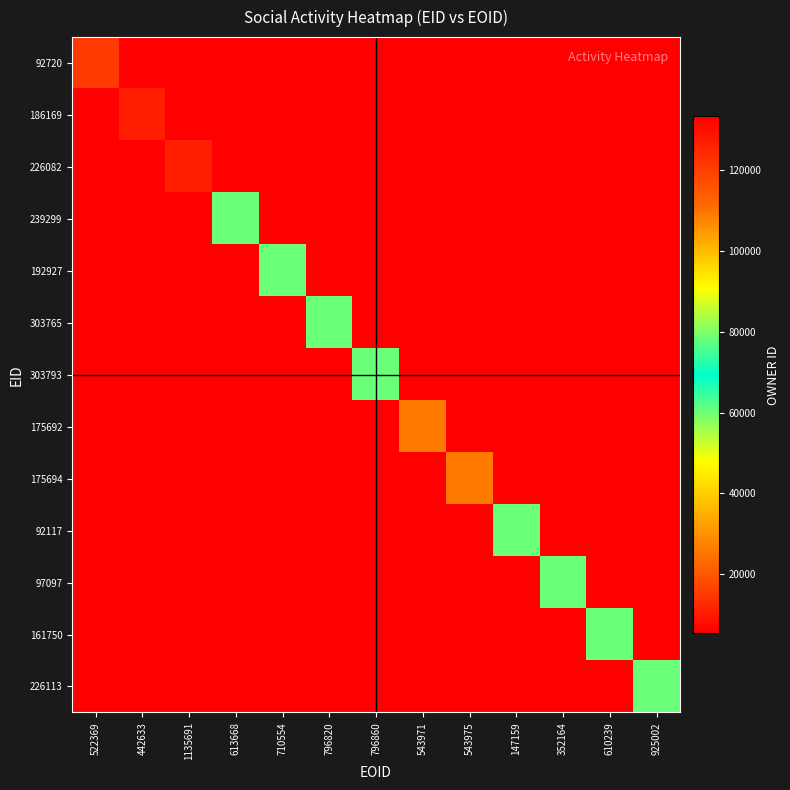

How many categories are shown in the chart?

13